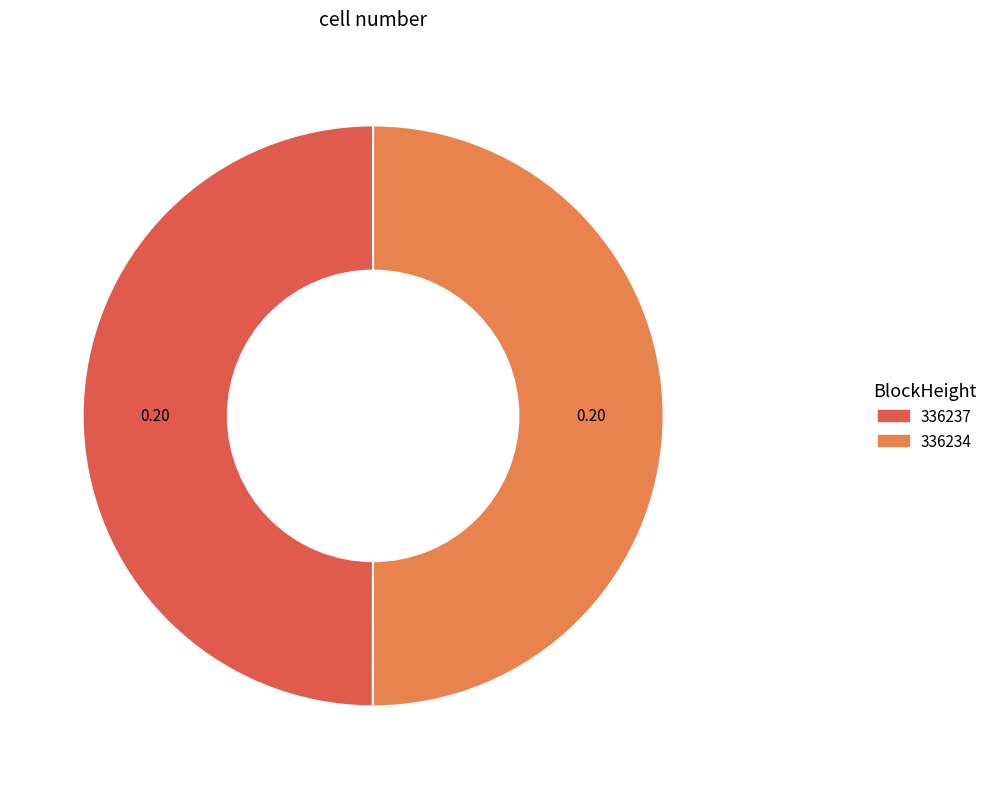

Is the sum of 336234 and 336237 greater than half?

Yes